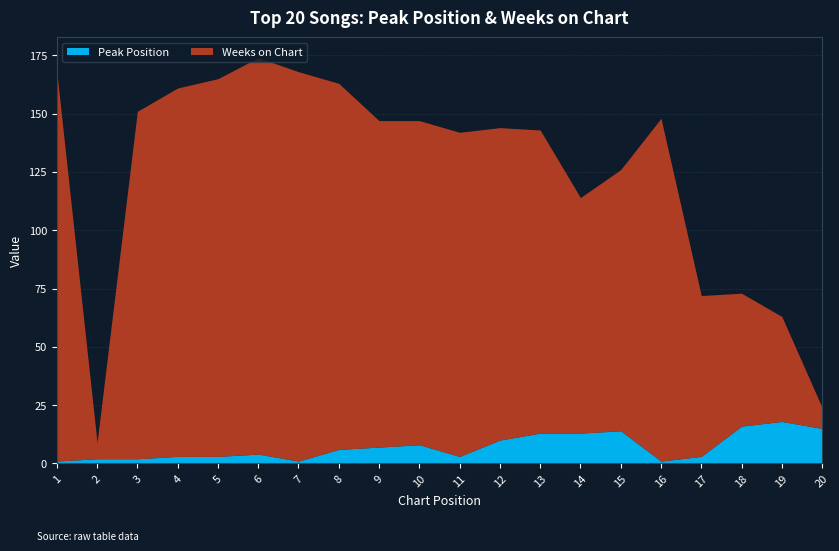

What is the sum of all Weeks on Chart values?

2359